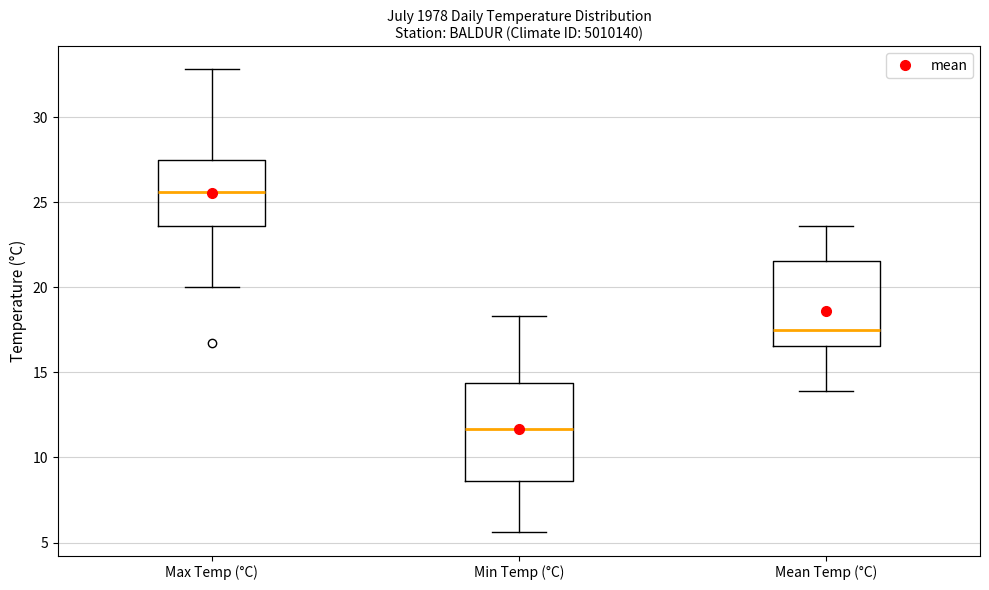

Reading left to right, transcribe this box plot: for each box, give where its median line is, the range the box spans, and where its two whiskers end, as read against the y-axis. The values are not printed on the chart, so give them approximately, as read against the axis.

Max Temp (°C): median 25.5, box 23.5 to 27.5, whiskers 20.0 to 33.0
Min Temp (°C): median 11.5, box 8.5 to 14.5, whiskers 5.5 to 18.5
Mean Temp (°C): median 17.5, box 16.5 to 21.5, whiskers 14.0 to 23.5